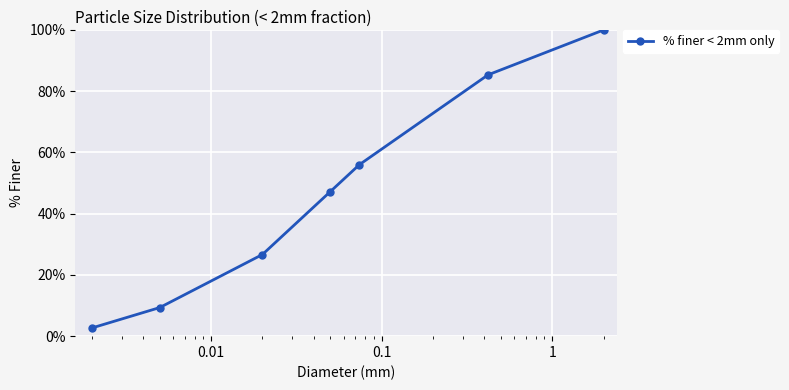

What is the maximum value shown in the chart?

100.0